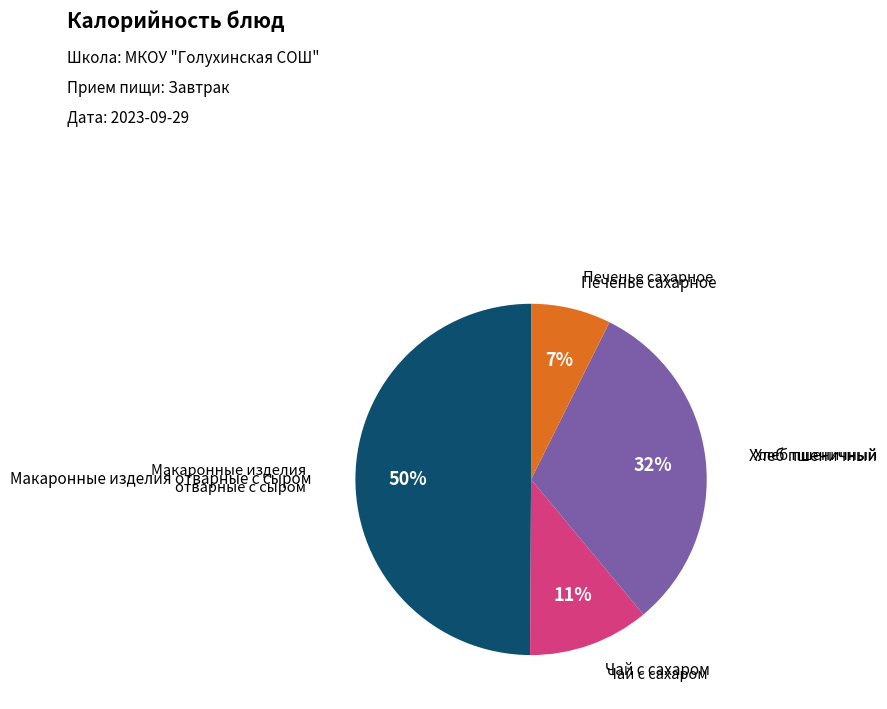

To the nearest percent, what is the average slice percentage?

25%